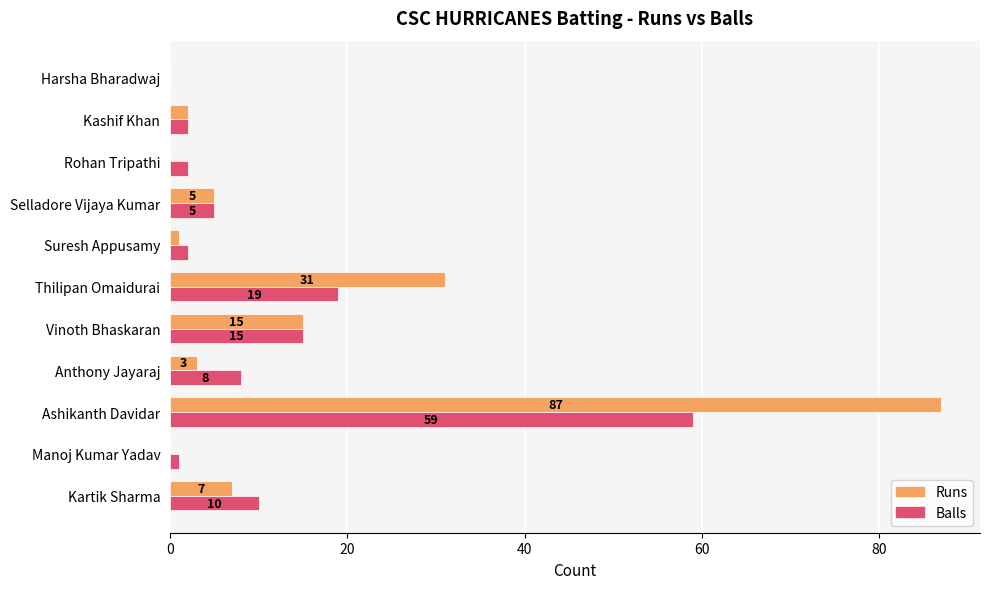

Count the number of data series in this chart.

2